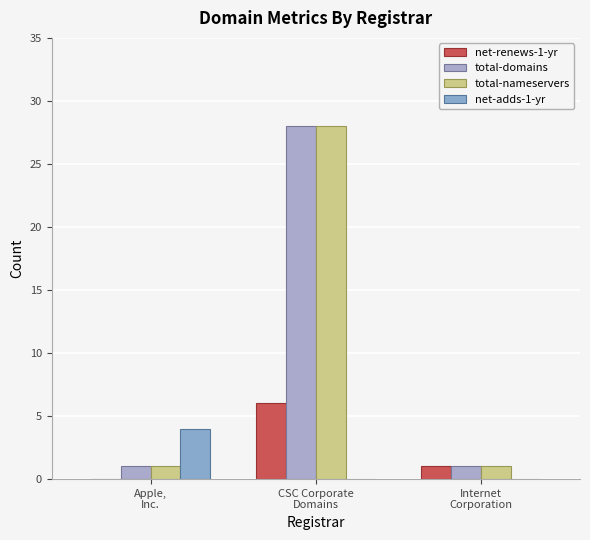

How many data points does each series have?

3